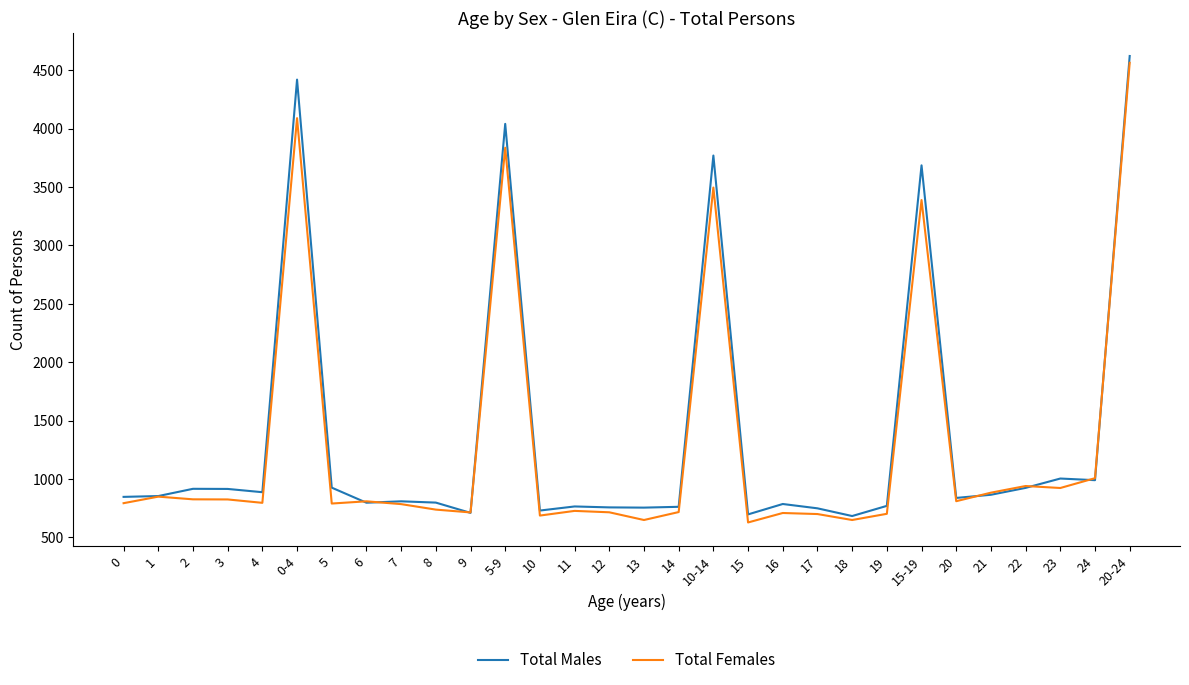

In Total Females, how many points are higher than both neighbors (excluding endpoints)?

9